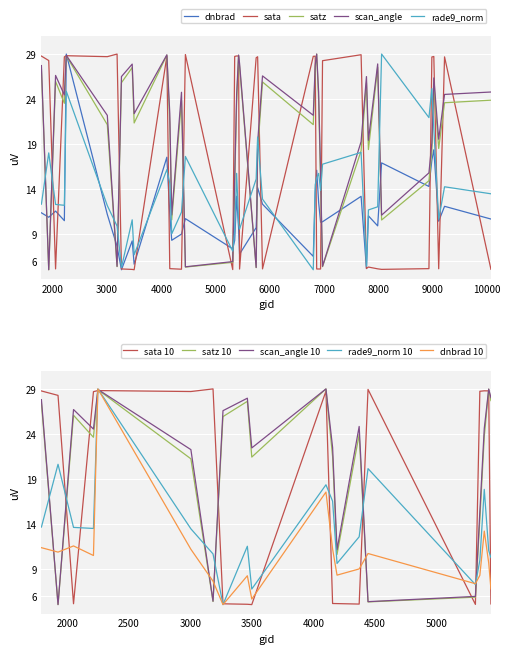

In rade9_aggzone_norm, how many points are lower than both neighbors (excluding endpoints)?

11